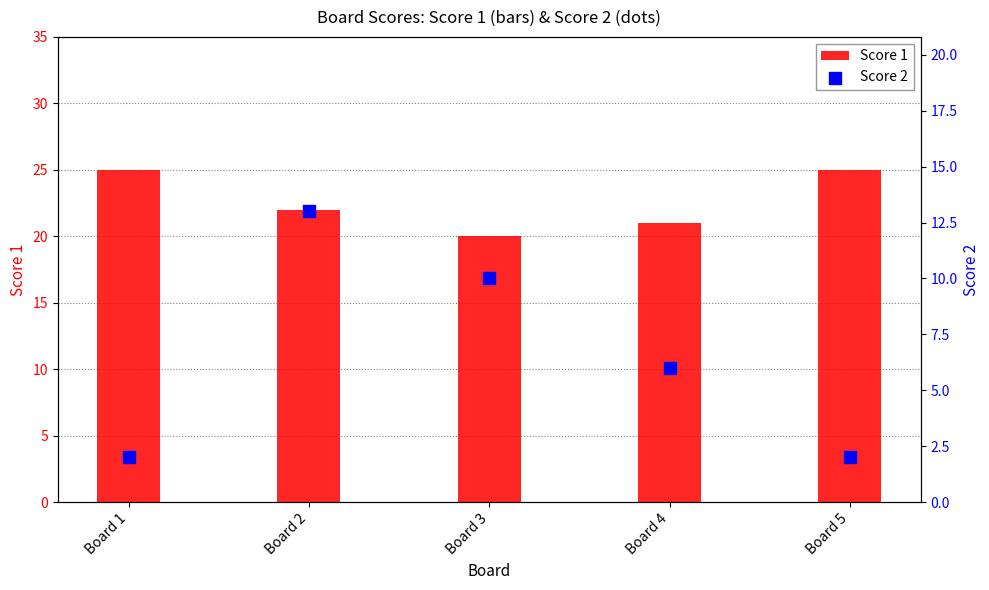

Which series has the largest total across all categories?

Score 1